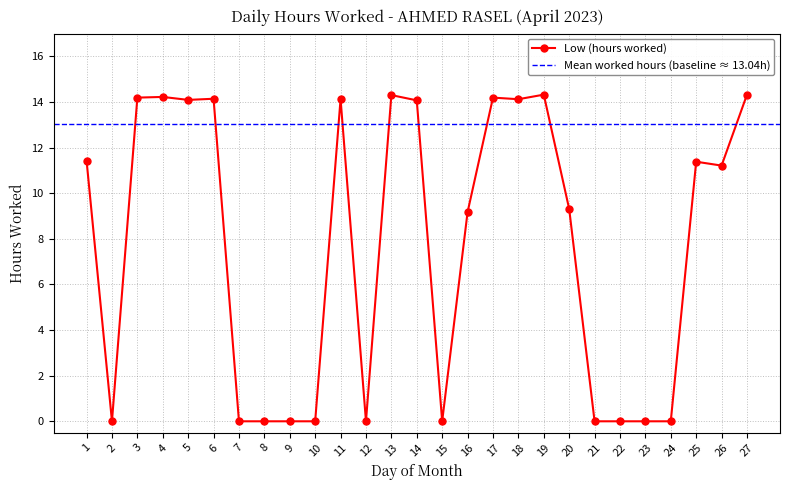

Count the number of values greater than 11.

14